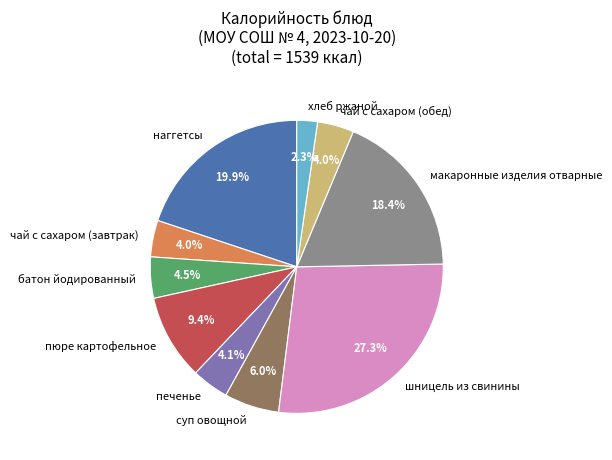

Does чай с сахаром (обед) account for over 50% of the chart?

No